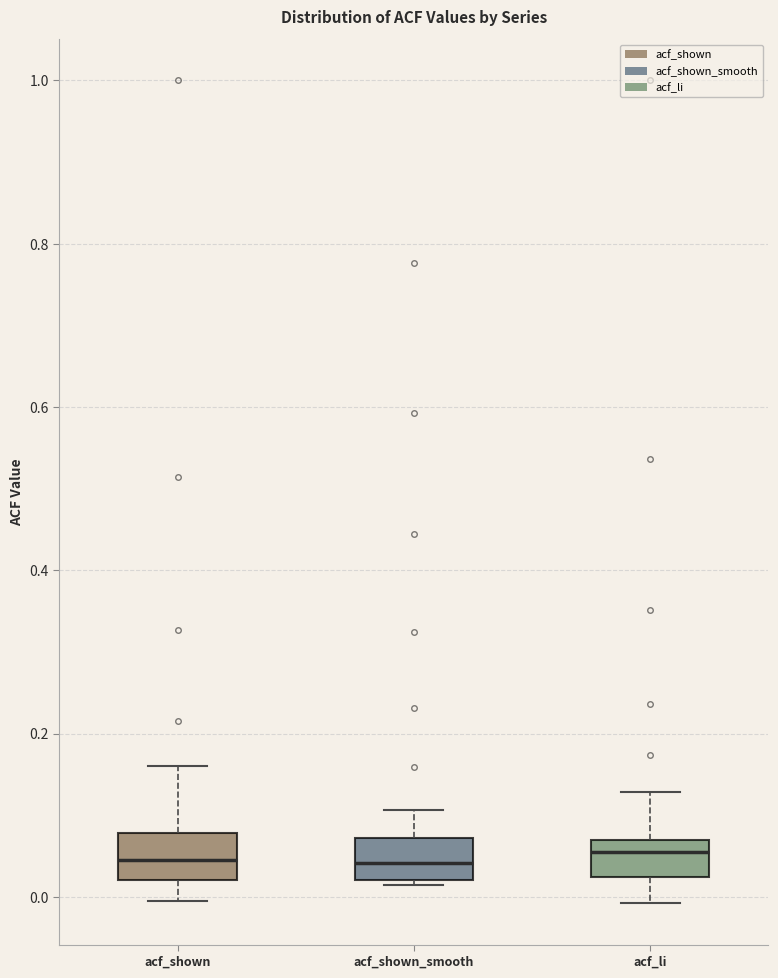

Reading left to right, read every box against the y-axis: the position of its median line, the range the box covers, and the ends of its whiskers. The values are not printed on the chart, so give them approximately, as read against the axis.

acf_shown: median 0.04, box 0.02 to 0.08, whiskers 0.00 to 0.16
acf_shown_smooth: median 0.04, box 0.02 to 0.08, whiskers 0.02 (just below the box's lower edge) to 0.10
acf_li: median 0.06, box 0.02 to 0.08, whiskers 0.00 to 0.12